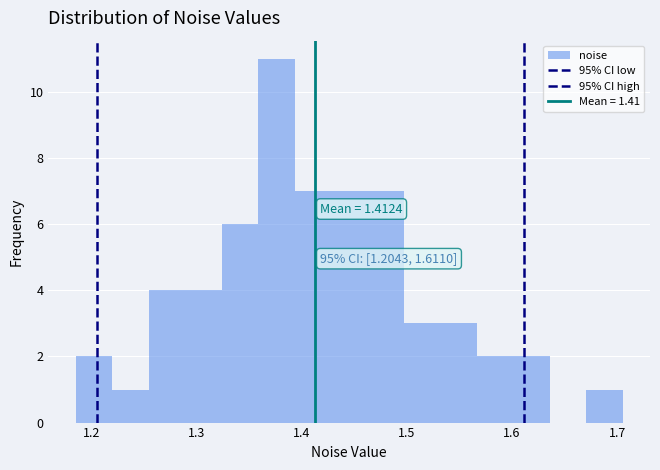

Read against the x-axis, roughly where is the centre of the tallest bar?

1.38